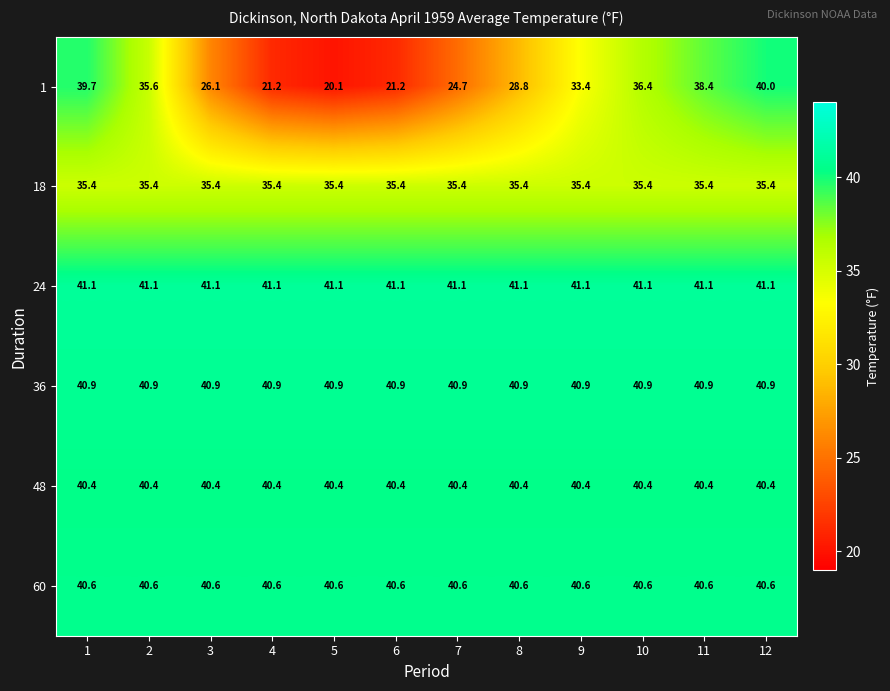

What is the minimum value shown in the chart?

20.1